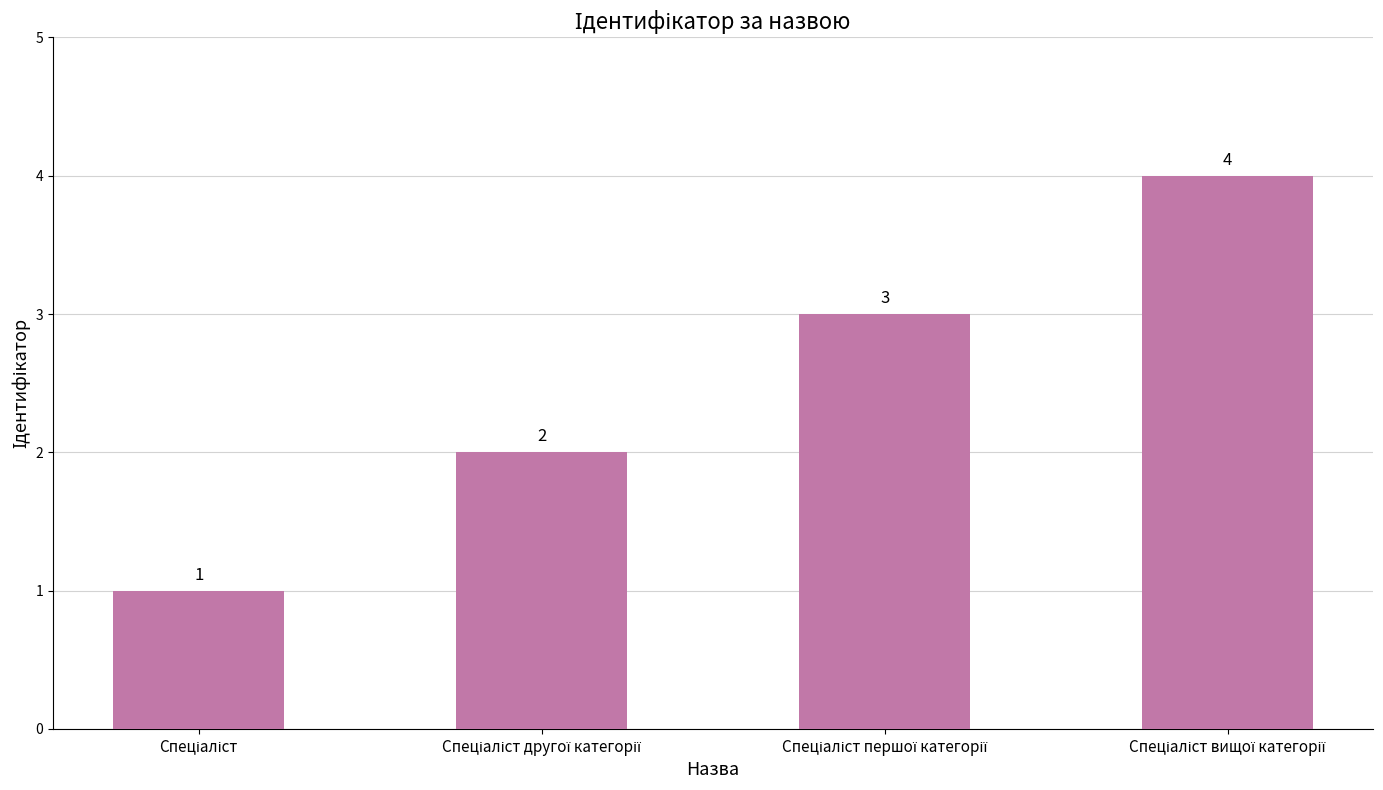

What is the difference between the maximum and minimum values?

3